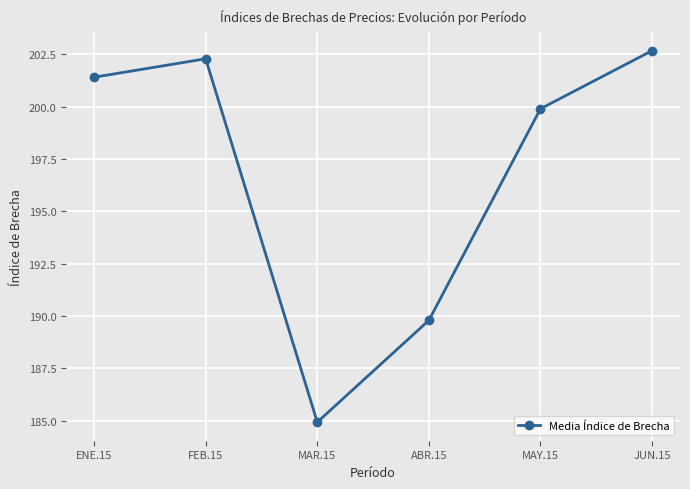

Reading right to left, transcribe all the data shown in this chart.

202.7	199.9	189.8	184.9	202.3	201.4